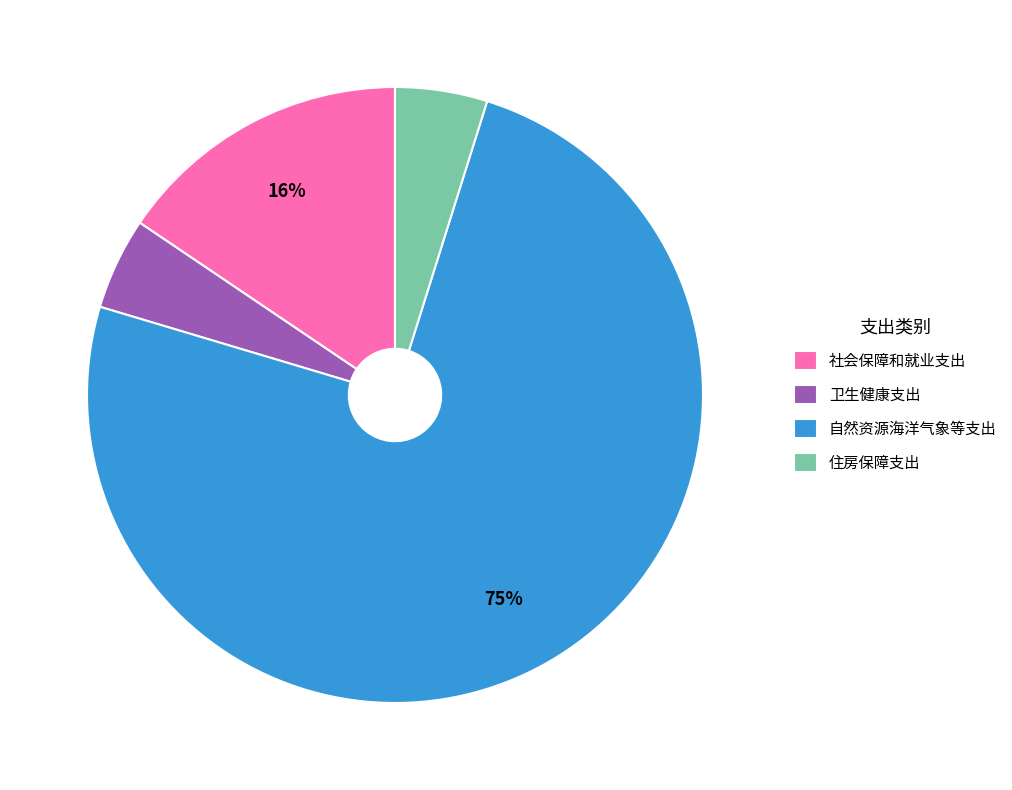

The 住房保障支出 slice represents 5% of the pie. True or false?

True